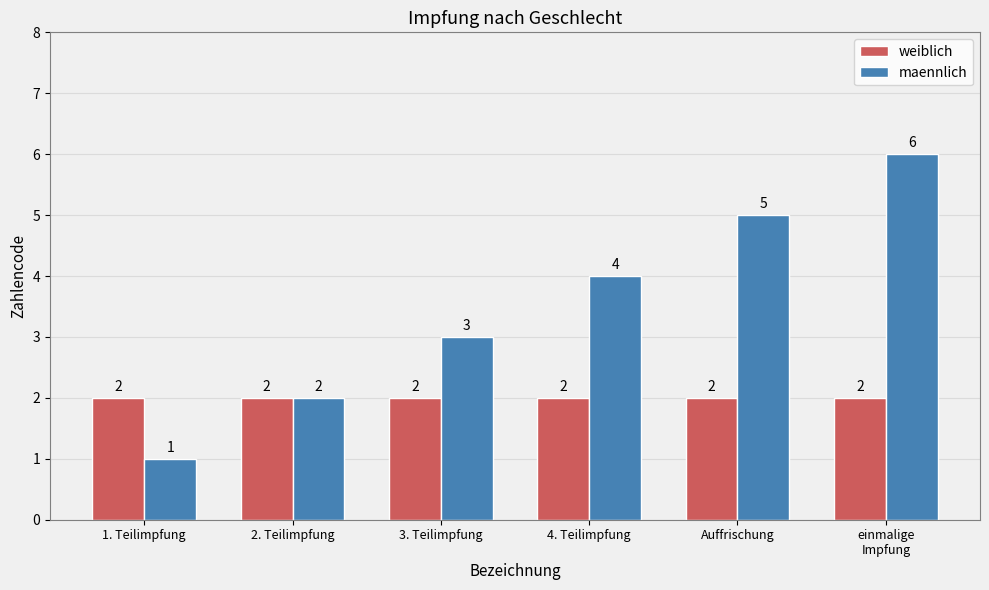

List the series in order of their overall mean, highest first.

maennlich, weiblich